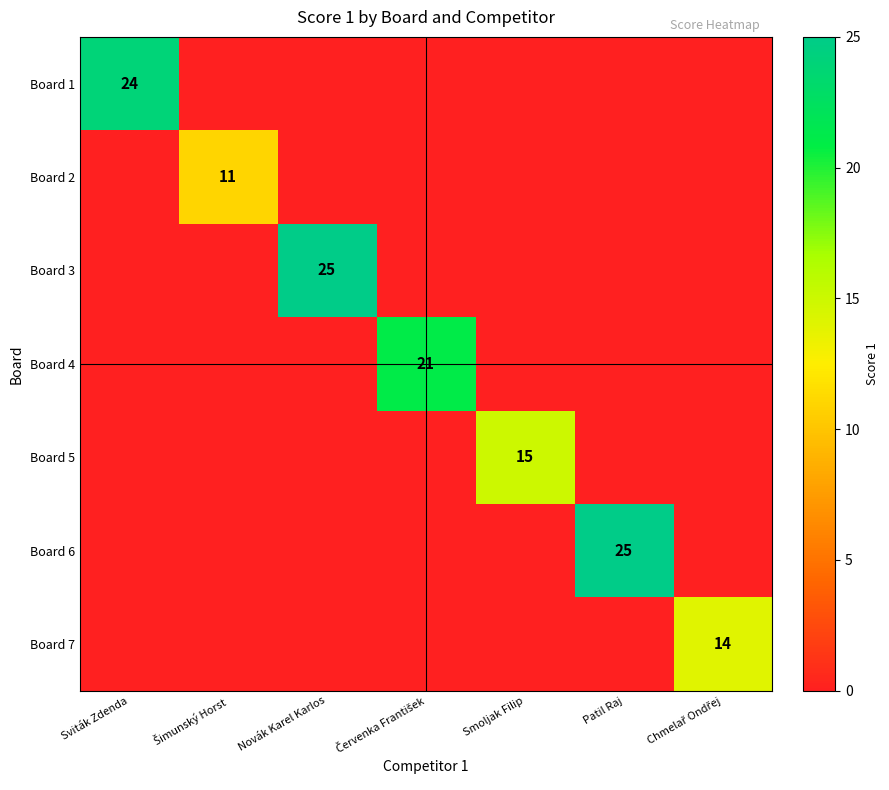

Which has a higher value, Novák Karel Karlos or Smoljak Filip?

Novák Karel Karlos